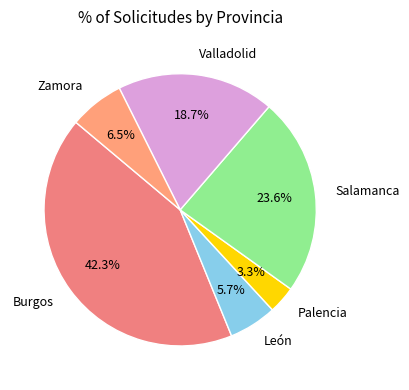

What portion of the pie excludes Valladolid?

81.3%